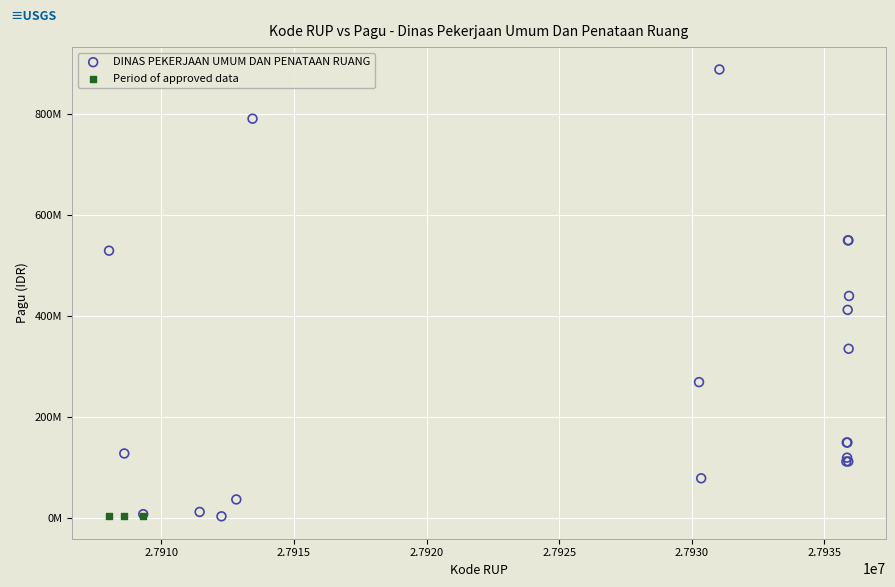

What are all the series names shown in the legend?

DINAS PEKERJAAN UMUM DAN PENATAAN RUANG, Period of approved data